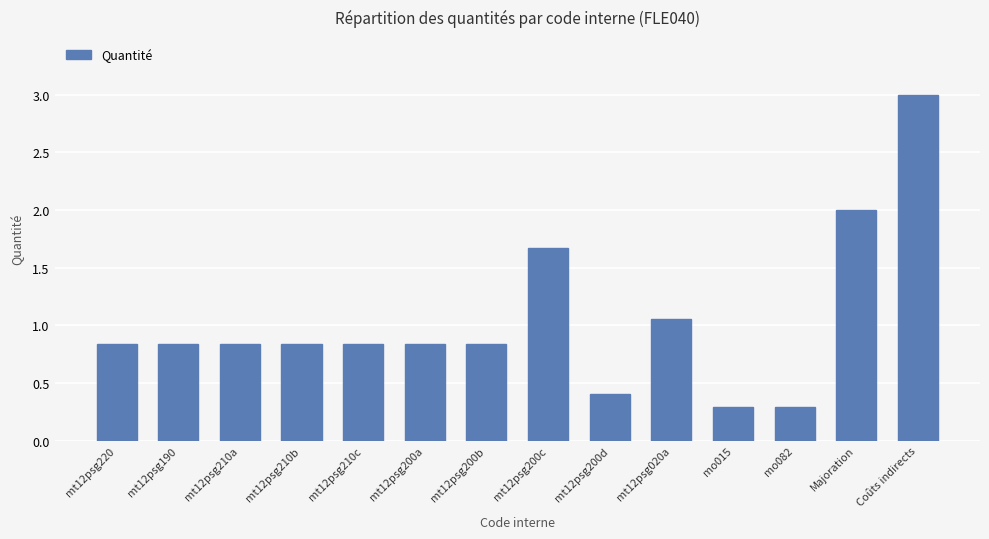

True or false: the data shows 3.0 at Coûts indirects.

True